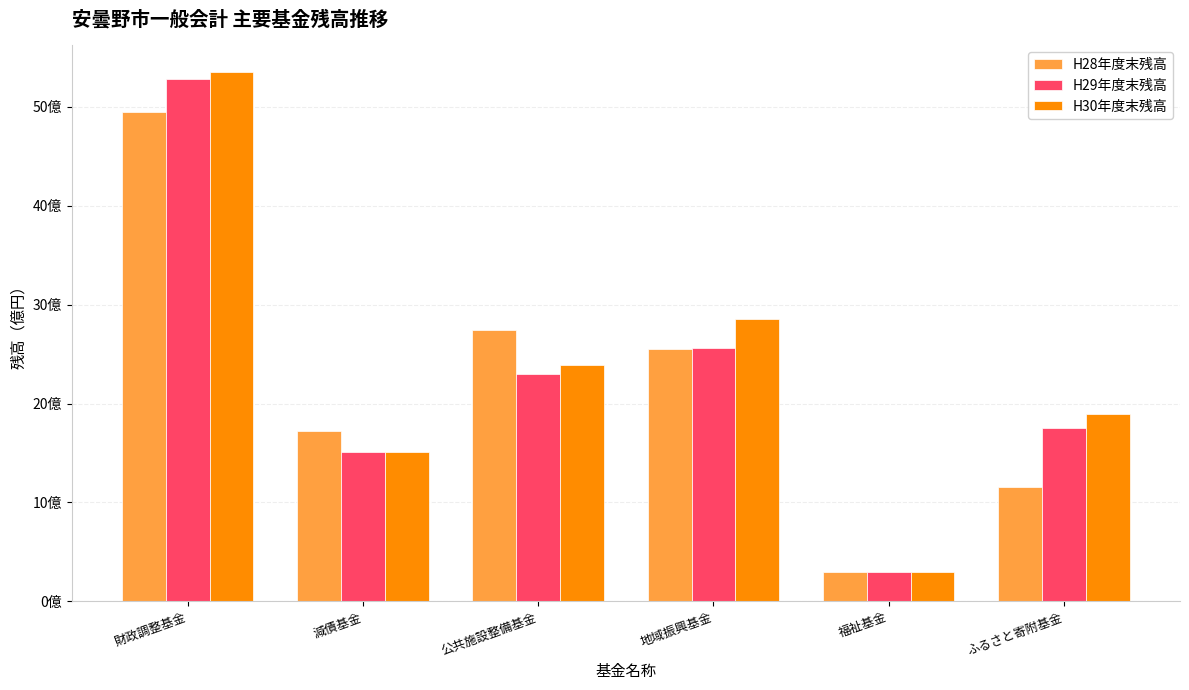

Reading left to right, what are all the values shown in this chart?

H28年度末残高: 4948857709	1720632685	2745076262	2553920503	295367390	1158977008
H29年度末残高: 5283683615	1508856162	2296254107	2562250481	296727842	1751108292
H30年度末残高: 5357147495	1513168516	2392816867	2853545467	297575898	1892252010